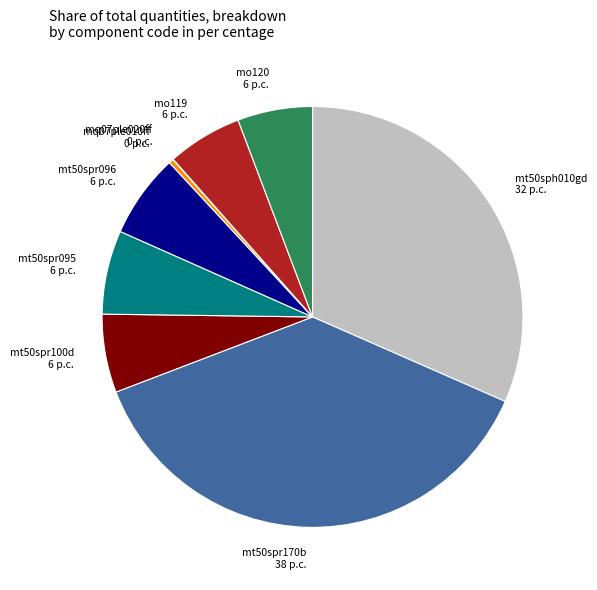

Does mt50spr095 represent more than half of the total?

No